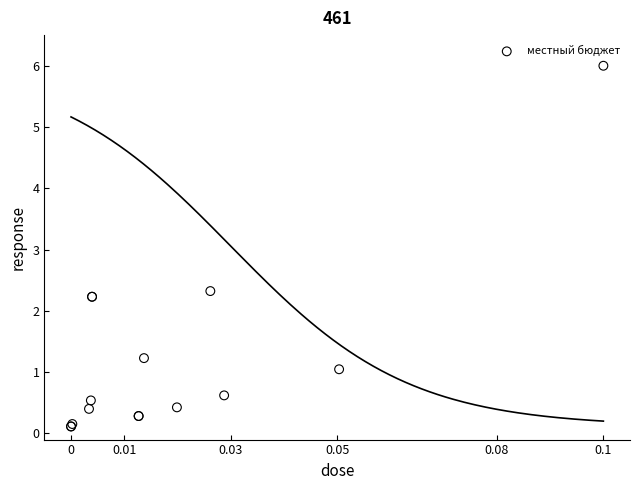

What Y value in the scatter plot is closest to 3?

2.3